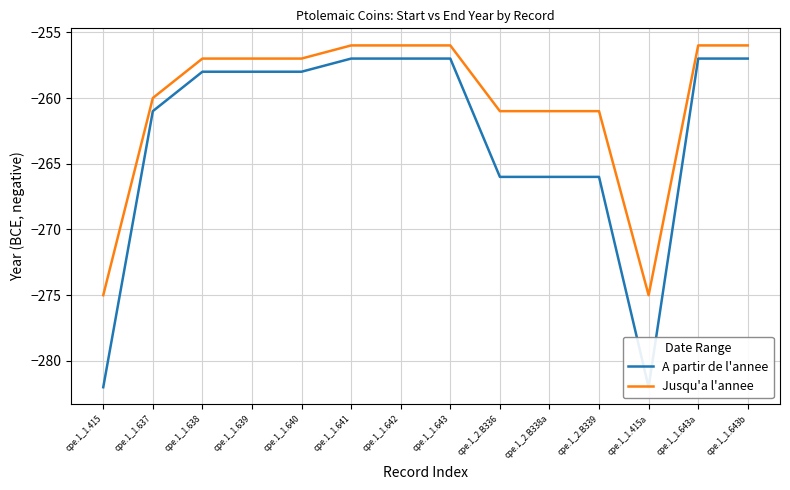

At cpe.1_1.415a, list the series in order from largest to smallest.

Jusqu'a l'annee, A partir de l'annee